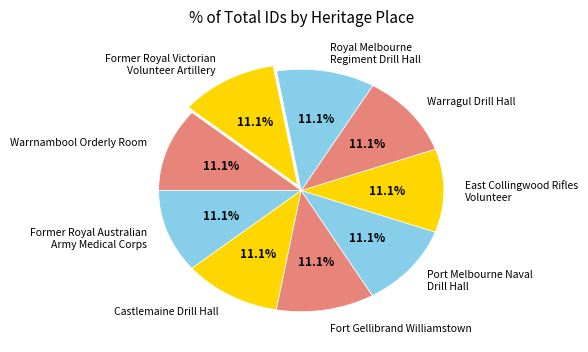

How much of the chart is everything except Castlemaine Drill Hall?

88.9%